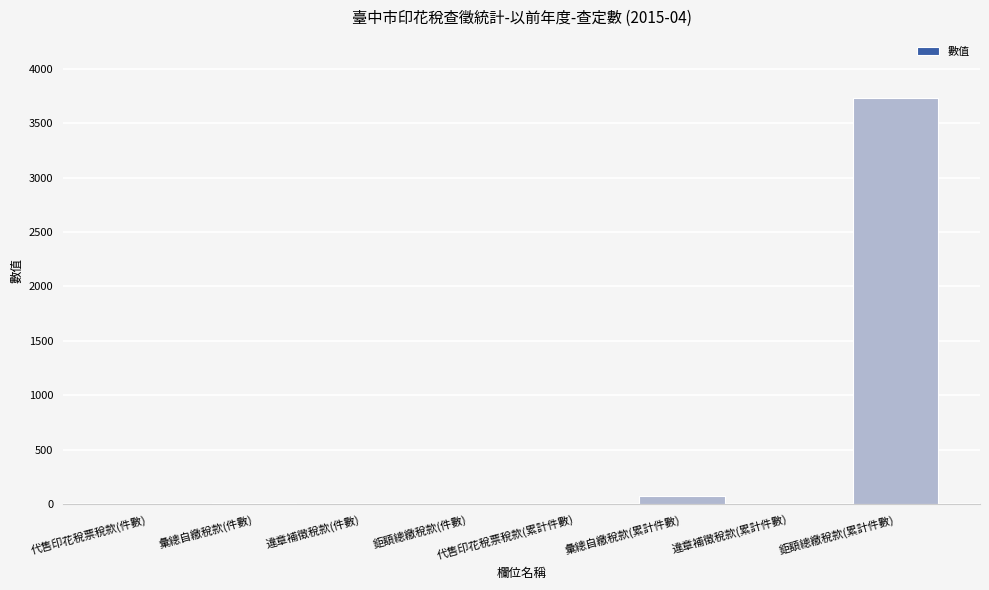

What is the greatest value displayed?

3735